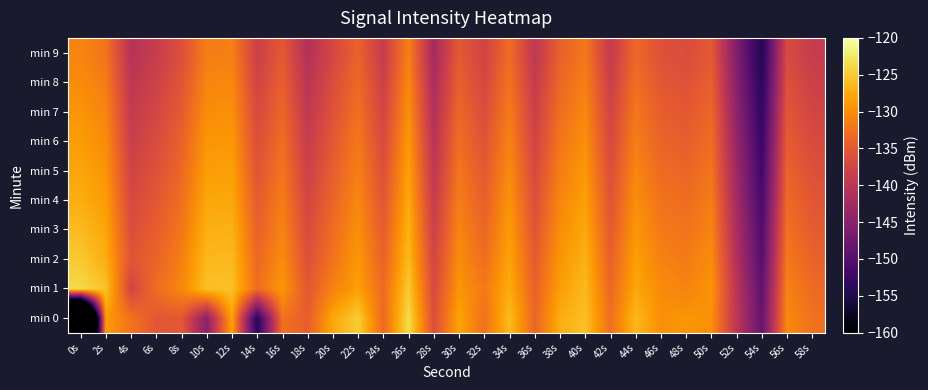

Reading left to right, transcribe all the data shown in this chart.

min 0: 0s=-220.8	2s=-128.8	4s=-132.3	6s=-135.3	8s=-135.1	10s=-144.9	12s=-128.1	14s=-154.4	16s=-132.5	18s=-134.4	20s=-127.8	22s=-124.8	24s=-133.3	26s=-123.6	28s=-136.3	30s=-128.1	32s=-132.6	34s=-126.1	36s=-133.7	38s=-127.3	40s=-125.7	42s=-132.7	44s=-126.4	46s=-129.8	48s=-129.2	50s=-129.8	52s=-139.9	54s=-148.6	56s=-130.2	58s=-132.5
min 1: 0s=-123.8	2s=-125.6	4s=-137.5	6s=-133.0	8s=-130.5	10s=-125.8	12s=-125.7	14s=-132.9	16s=-129.1	18s=-135.2	20s=-131.0	22s=-128.5	24s=-133.2	26s=-125.1	28s=-136.8	30s=-129.3	32s=-131.7	34s=-127.4	36s=-134.1	38s=-128.6	40s=-126.3	42s=-133.5	44s=-127.8	46s=-130.2	48s=-130.9	50s=-129.4	52s=-140.2	54s=-149.1	56s=-131.0	58s=-133.2
min 2: 0s=-125.1	2s=-127.3	4s=-135.6	6s=-133.8	8s=-131.2	10s=-126.5	12s=-126.3	14s=-133.4	16s=-130.1	18s=-136.0	20s=-132.3	22s=-129.1	24s=-134.0	26s=-126.2	28s=-137.5	30s=-130.0	32s=-132.9	34s=-128.1	36s=-134.8	38s=-129.3	40s=-127.0	42s=-134.2	44s=-128.5	46s=-131.0	48s=-131.6	50s=-130.1	52s=-141.0	54s=-150.0	56s=-131.8	58s=-134.0
min 3: 0s=-126.2	2s=-128.0	4s=-136.3	6s=-134.5	8s=-132.0	10s=-127.2	12s=-127.0	14s=-134.1	16s=-130.8	18s=-136.7	20s=-133.0	22s=-129.8	24s=-134.7	26s=-126.9	28s=-138.2	30s=-130.7	32s=-133.6	34s=-128.8	36s=-135.5	38s=-130.0	40s=-127.7	42s=-134.9	44s=-129.2	46s=-131.7	48s=-132.3	50s=-130.8	52s=-141.7	54s=-150.7	56s=-132.5	58s=-134.7
min 4: 0s=-127.3	2s=-128.7	4s=-137.0	6s=-135.2	8s=-132.7	10s=-127.9	12s=-127.7	14s=-134.8	16s=-131.5	18s=-137.4	20s=-133.7	22s=-130.5	24s=-135.4	26s=-127.6	28s=-138.9	30s=-131.4	32s=-134.3	34s=-129.5	36s=-136.2	38s=-130.7	40s=-128.4	42s=-135.6	44s=-129.9	46s=-132.4	48s=-133.0	50s=-131.5	52s=-142.4	54s=-151.4	56s=-133.2	58s=-135.4
min 5: 0s=-128.0	2s=-129.4	4s=-137.7	6s=-135.9	8s=-133.4	10s=-128.6	12s=-128.4	14s=-135.5	16s=-132.2	18s=-138.1	20s=-134.4	22s=-131.2	24s=-136.1	26s=-128.3	28s=-139.6	30s=-132.1	32s=-135.0	34s=-130.2	36s=-136.9	38s=-131.4	40s=-129.1	42s=-136.3	44s=-130.6	46s=-133.1	48s=-133.7	50s=-132.2	52s=-143.1	54s=-152.1	56s=-133.9	58s=-136.1
min 6: 0s=-128.7	2s=-130.1	4s=-138.4	6s=-136.6	8s=-134.1	10s=-129.3	12s=-129.1	14s=-136.2	16s=-132.9	18s=-138.8	20s=-135.1	22s=-131.9	24s=-136.8	26s=-129.0	28s=-140.3	30s=-132.8	32s=-135.7	34s=-130.9	36s=-137.6	38s=-132.1	40s=-129.8	42s=-137.0	44s=-131.3	46s=-133.8	48s=-134.4	50s=-132.9	52s=-143.8	54s=-152.8	56s=-134.6	58s=-136.8
min 7: 0s=-129.4	2s=-130.8	4s=-139.1	6s=-137.3	8s=-134.8	10s=-130.0	12s=-129.8	14s=-136.9	16s=-133.6	18s=-139.5	20s=-135.8	22s=-132.6	24s=-137.5	26s=-129.7	28s=-141.0	30s=-133.5	32s=-136.4	34s=-131.6	36s=-138.3	38s=-132.8	40s=-130.5	42s=-137.7	44s=-132.0	46s=-134.5	48s=-135.1	50s=-133.6	52s=-144.5	54s=-153.5	56s=-135.3	58s=-137.5
min 8: 0s=-130.1	2s=-131.5	4s=-139.8	6s=-138.0	8s=-135.5	10s=-130.7	12s=-130.5	14s=-137.6	16s=-134.3	18s=-140.2	20s=-136.5	22s=-133.3	24s=-138.2	26s=-130.4	28s=-141.7	30s=-134.2	32s=-137.1	34s=-132.3	36s=-139.0	38s=-133.5	40s=-131.2	42s=-138.4	44s=-132.7	46s=-135.2	48s=-135.8	50s=-134.3	52s=-145.2	54s=-154.2	56s=-136.0	58s=-138.2
min 9: 0s=-130.8	2s=-132.2	4s=-140.5	6s=-138.7	8s=-136.2	10s=-131.4	12s=-131.2	14s=-138.3	16s=-135.0	18s=-140.9	20s=-137.2	22s=-134.0	24s=-138.9	26s=-131.1	28s=-142.4	30s=-134.9	32s=-137.8	34s=-133.0	36s=-139.7	38s=-134.2	40s=-131.9	42s=-139.1	44s=-133.4	46s=-135.9	48s=-136.5	50s=-135.0	52s=-145.9	54s=-154.9	56s=-136.7	58s=-138.9